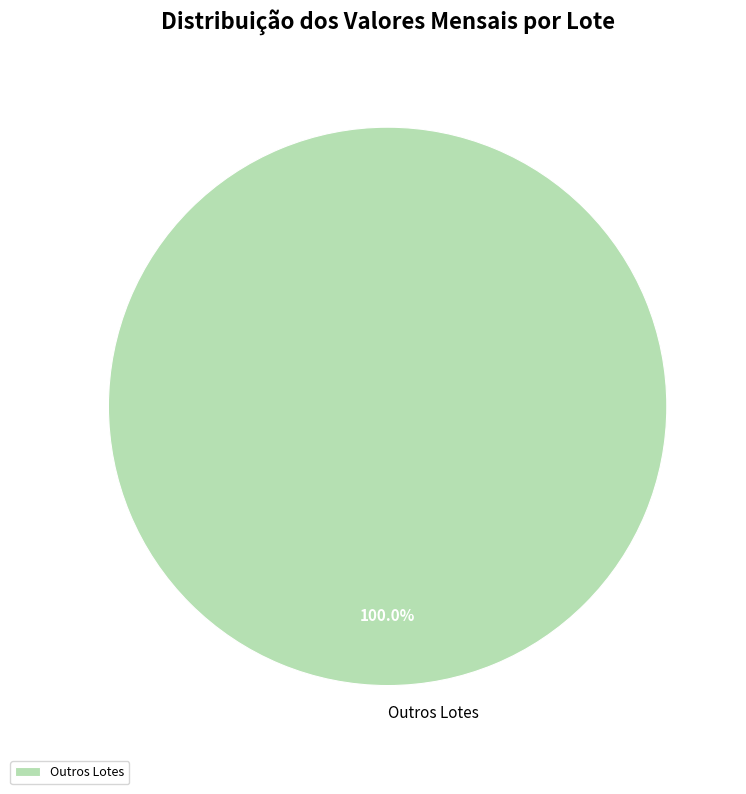

Rank the categories by value from highest to lowest.

Outros Lotes